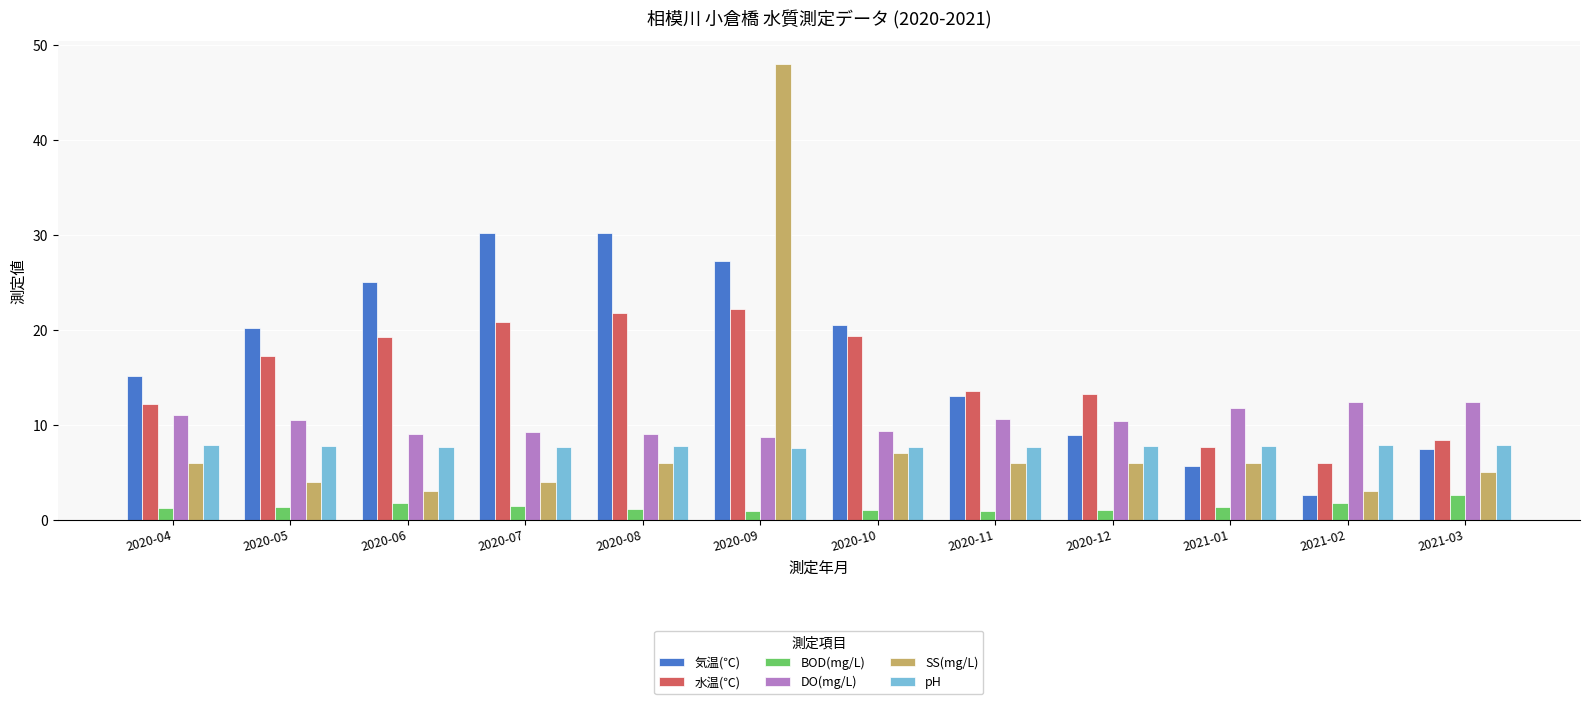

Count the number of categories in the chart.

12